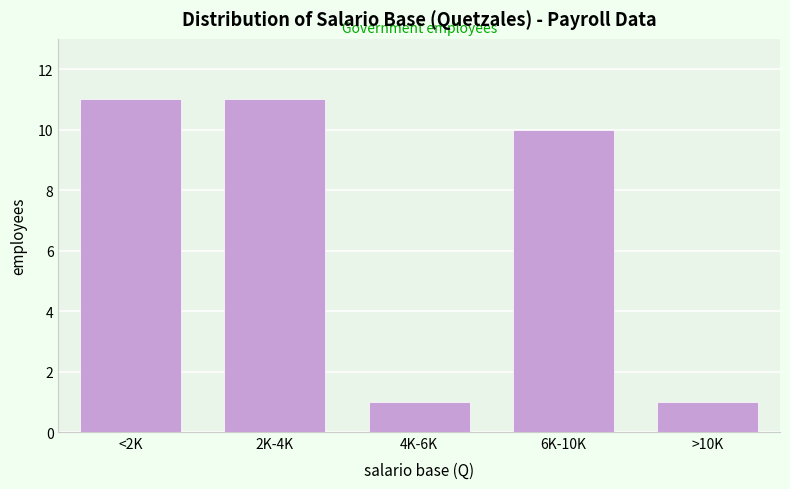

Reading right to left, list all the values displayed in this chart.

1	10	1	11	11